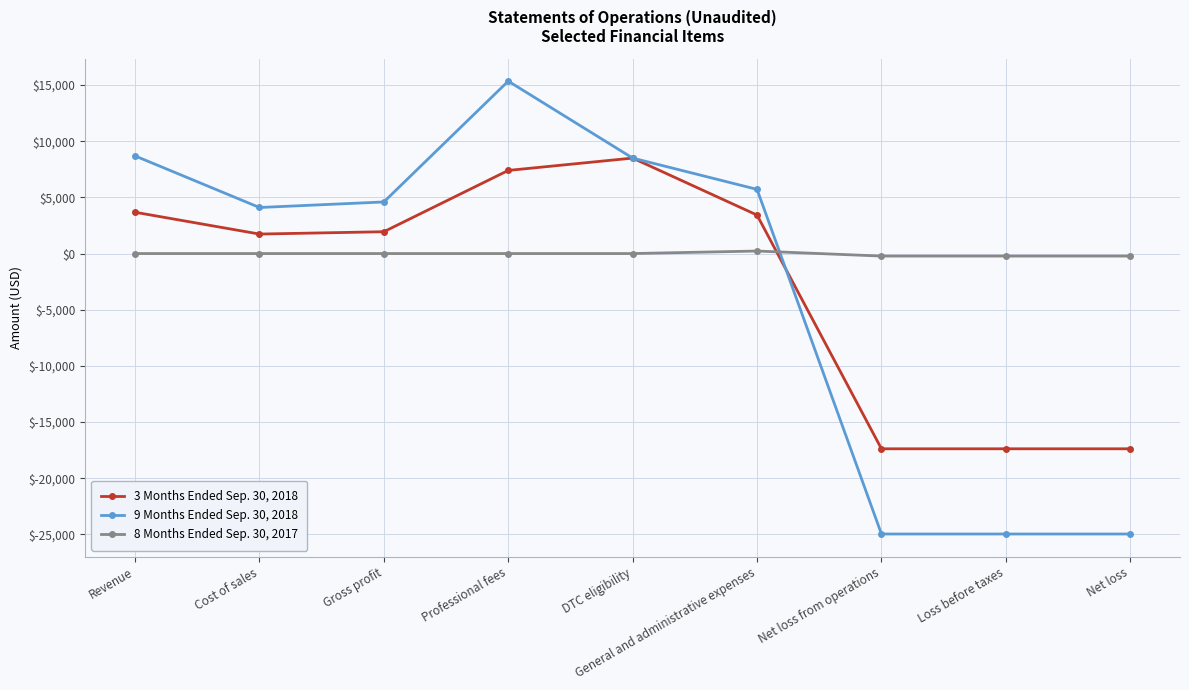

True or false: 8 Months Ended Sep. 30, 2017 and 3 Months Ended Sep. 30, 2018 intersect in this chart.

True